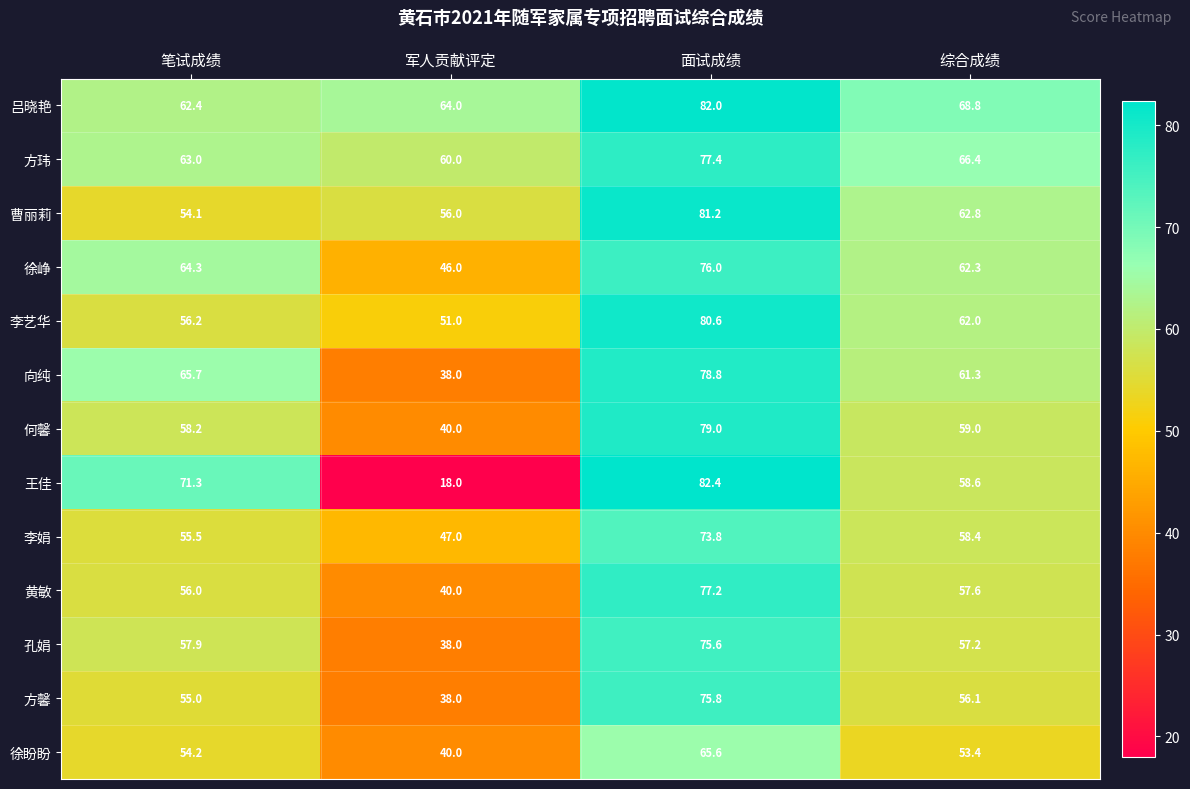

What is the difference between the maximum and minimum values in the 李娟 series?

26.8